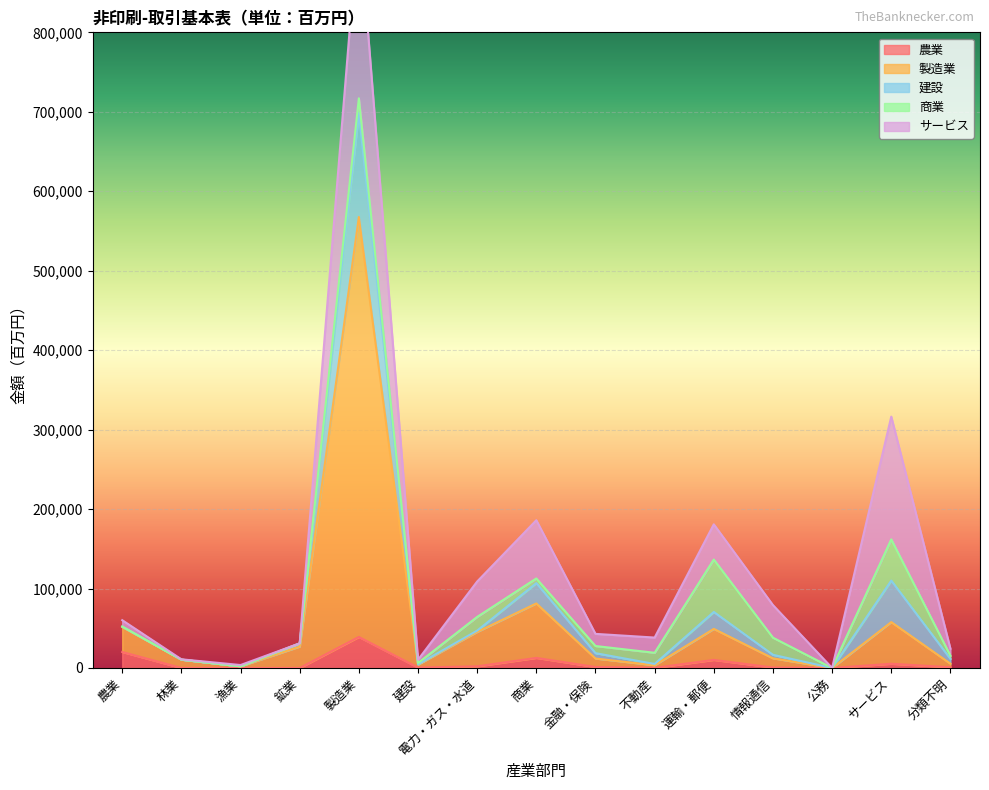

The 農業 series shows 20122 at 農業. True or false?

True